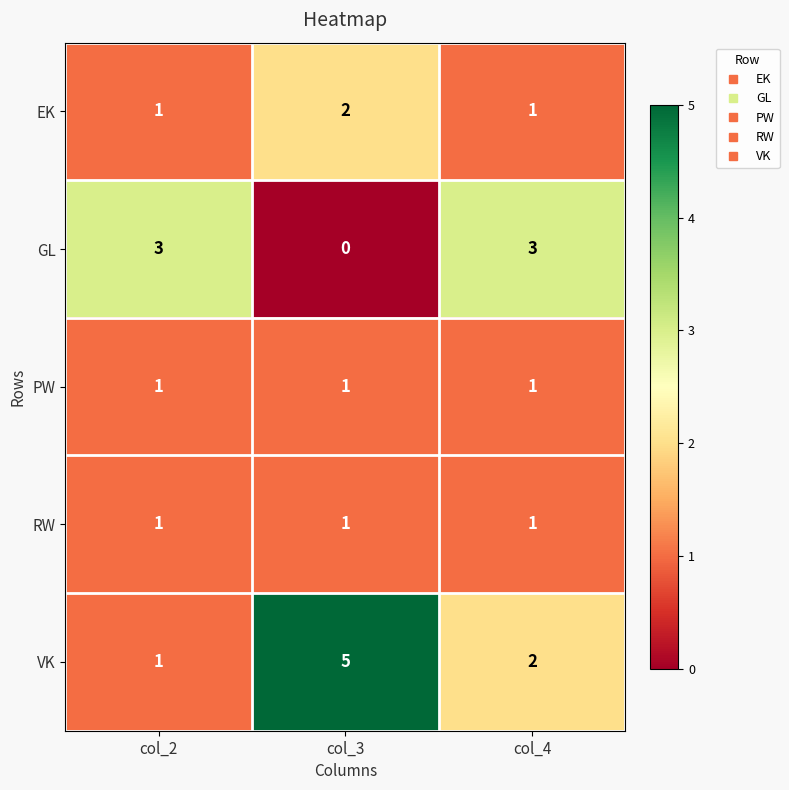

Reading left to right, transcribe all the data shown in this chart.

EK: 1	2	1
GL: 3	0	3
PW: 1	1	1
RW: 1	1	1
VK: 1	5	2